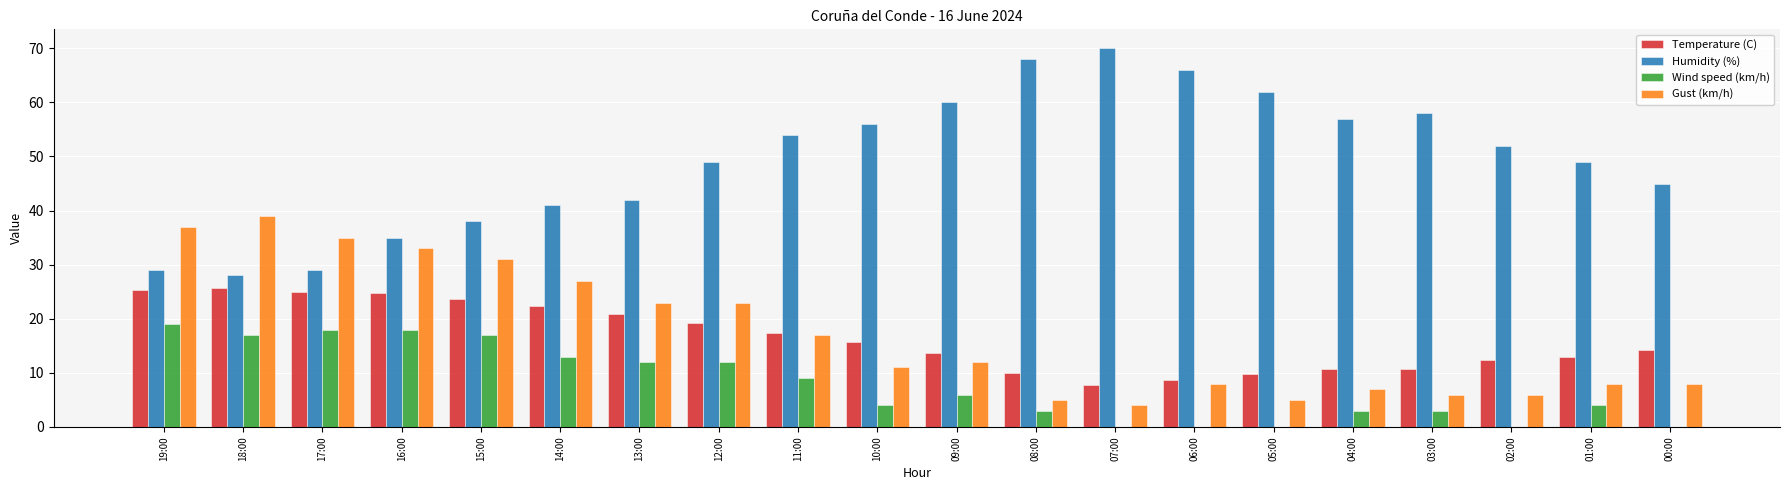

Where does the Humidity (%) series first go above 52?

11:00